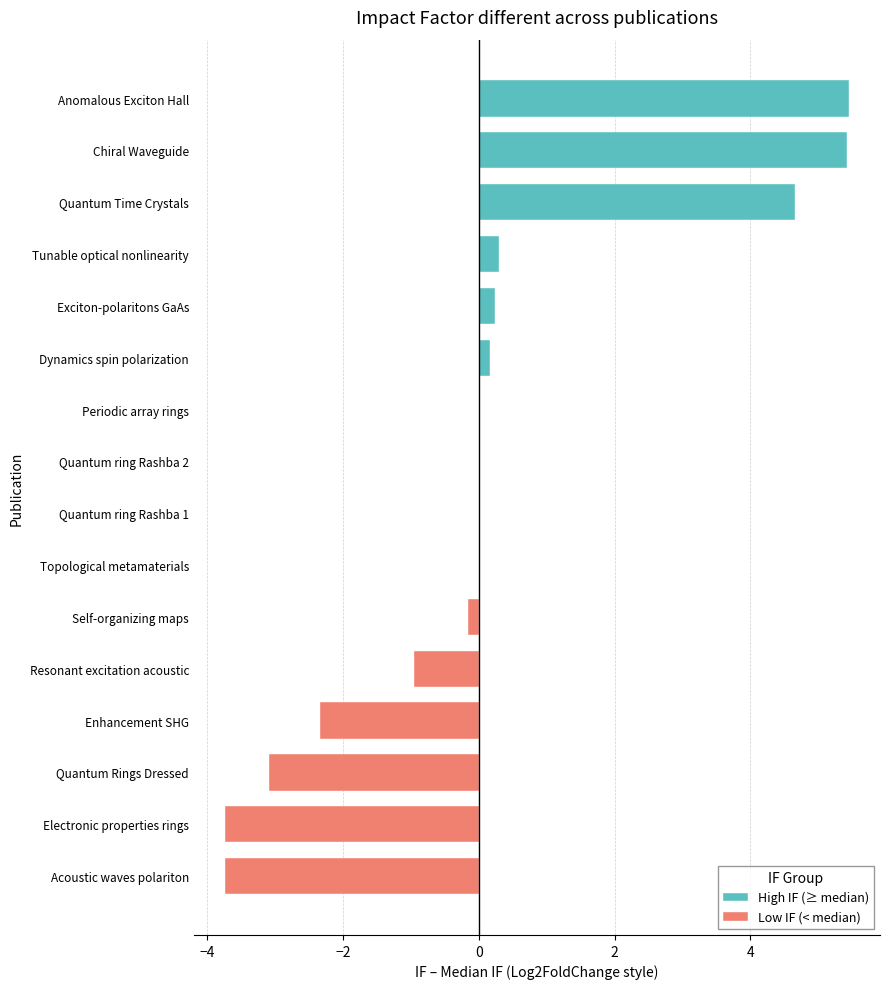

Count the number of categories in the chart.

16